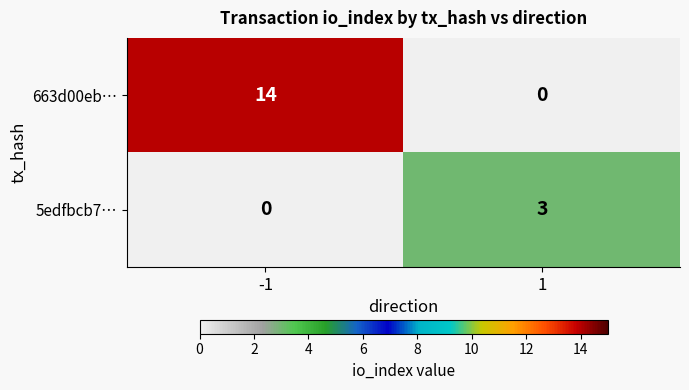

What is the highest value of the 5edfbcb7… series?

3